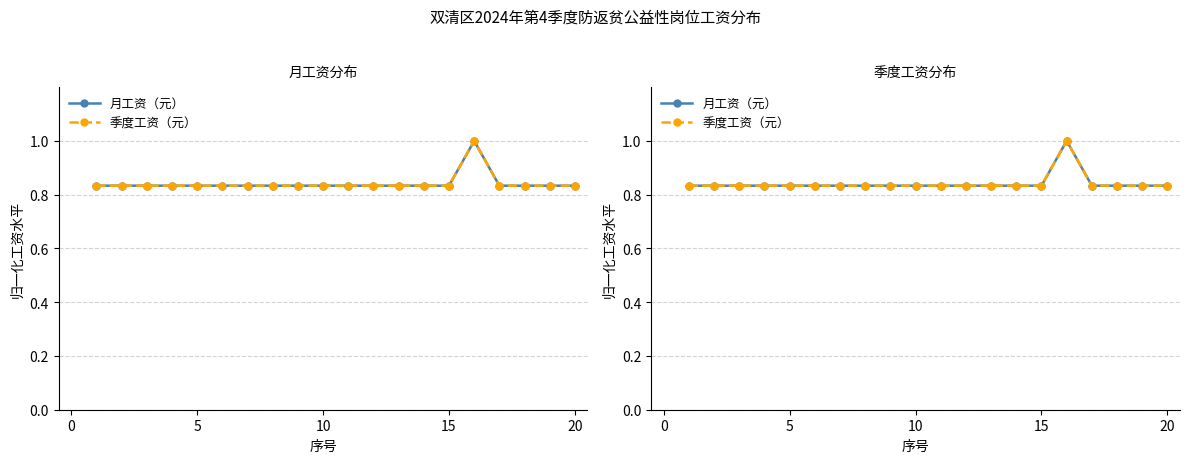

Which series has the widest spread of values?

月工资（元）